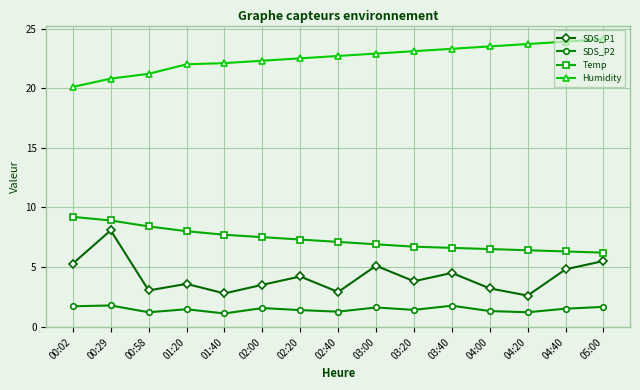

How many lines are shown in the chart?

4